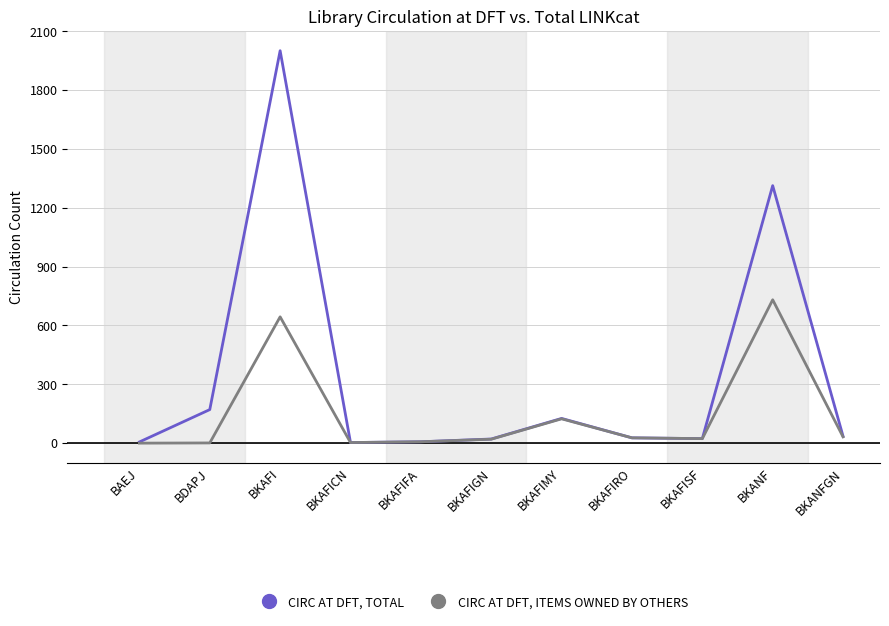

Which series changed the most between BKAFIMY and BKAFISF?

CIRC AT DFT, TOTAL